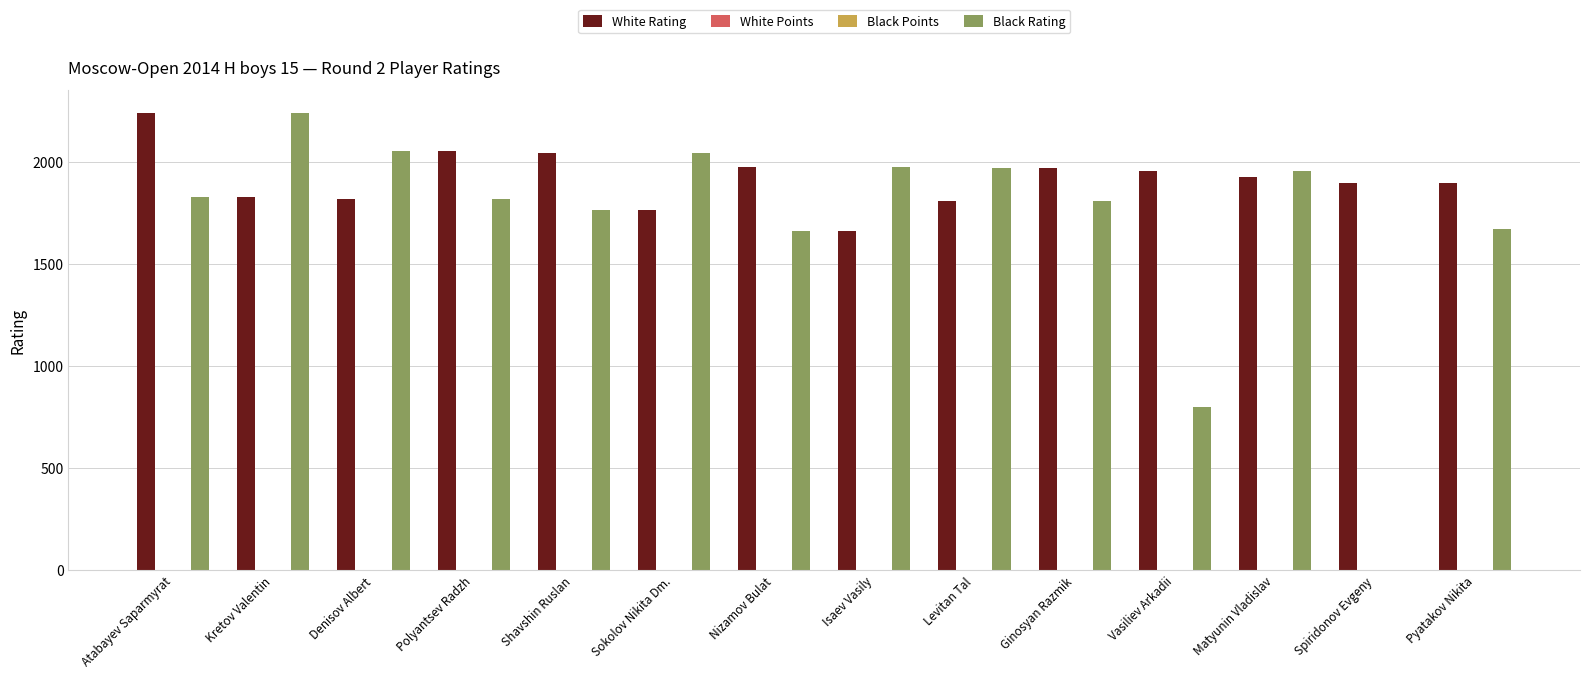

The White Rating series shows 2961 at Vasiliev Arkadii. True or false?

False